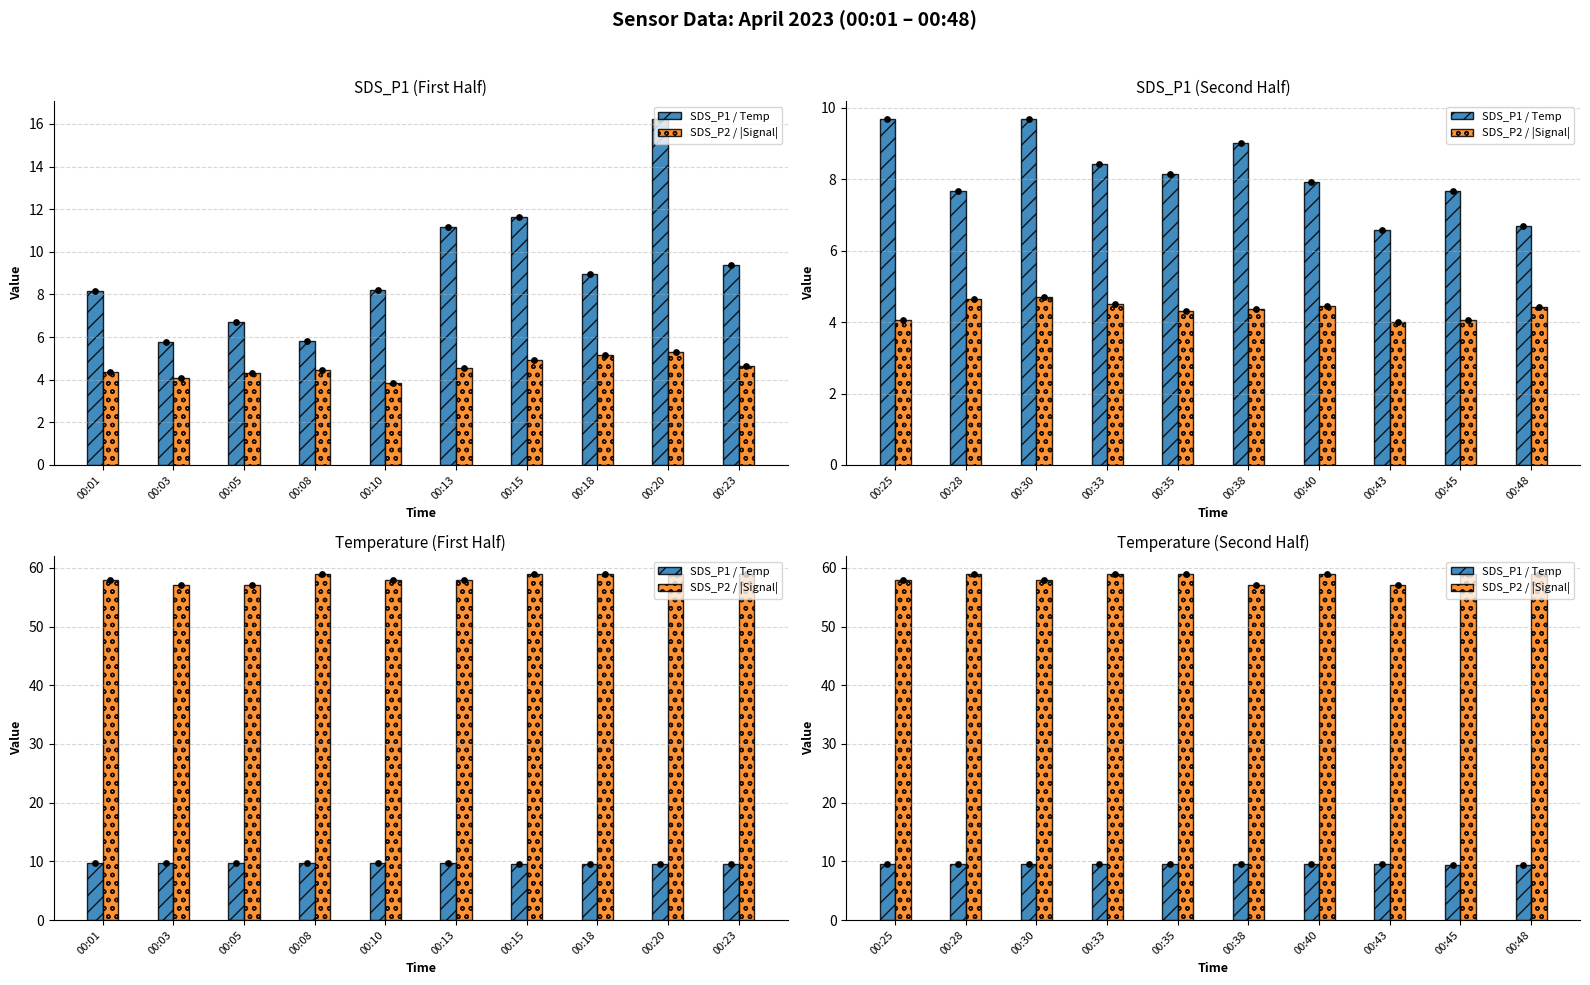

Which series reaches the minimum Y coordinate?

SDS_P1 / Temp